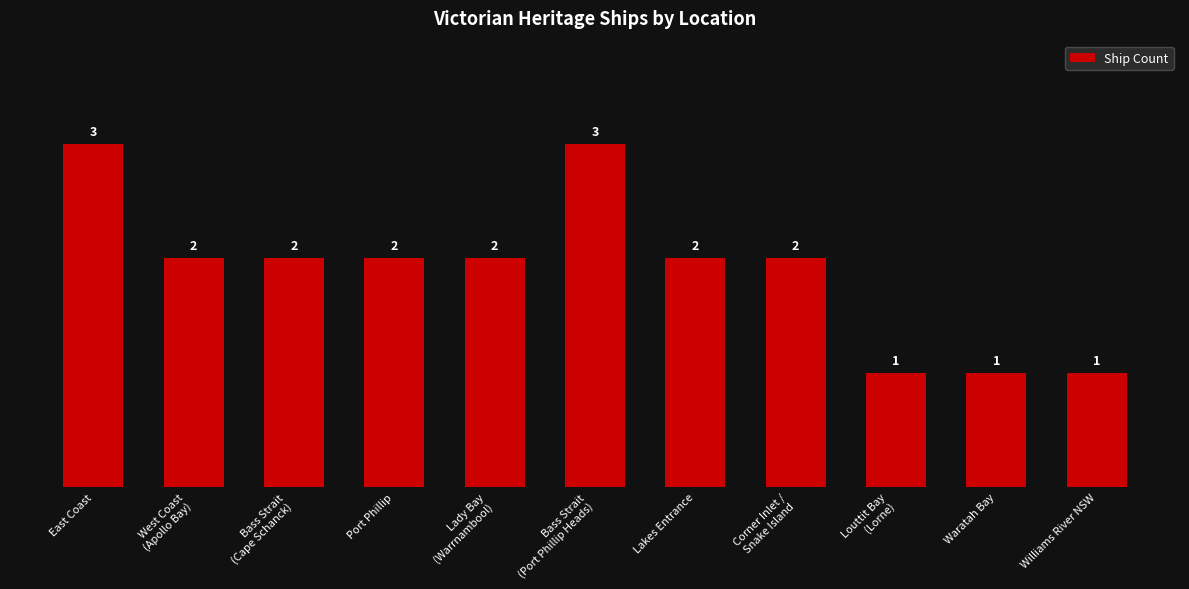

Does the chart contain any negative values?

No